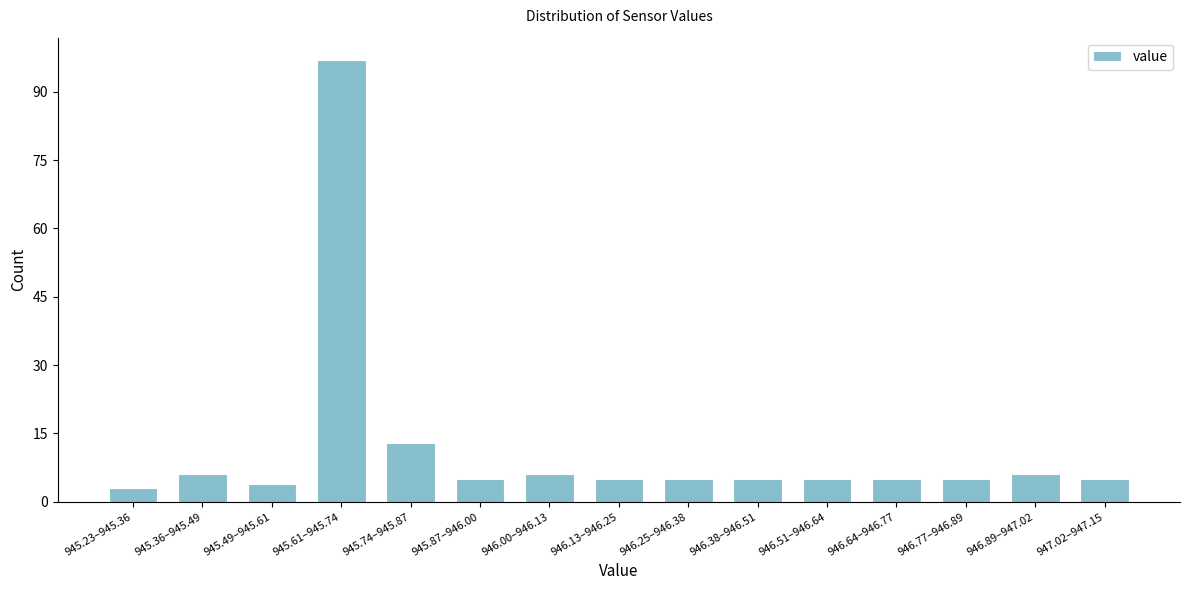

Reading left to right, list all the values displayed in this chart.

945.23–945.36=3	945.36–945.49=6	945.49–945.61=4	945.61–945.74=97	945.74–945.87=13	945.87–946.00=5	946.00–946.13=6	946.13–946.25=5	946.25–946.38=5	946.38–946.51=5	946.51–946.64=5	946.64–946.77=5	946.77–946.89=5	946.89–947.02=6	947.02–947.15=5